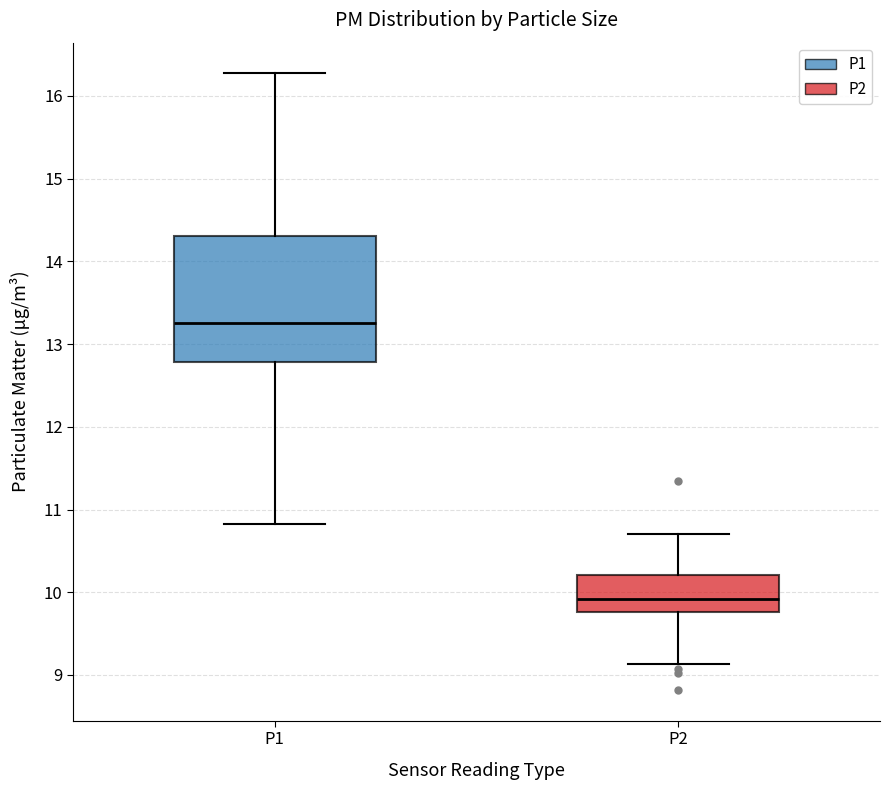

Where is the upper edge of the box for P2 on the y-axis? The values are not printed on the chart, so give them approximately, as read against the axis.

10.2